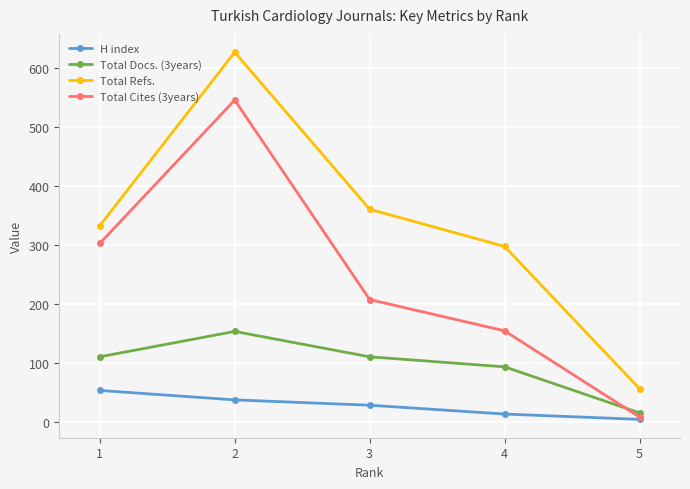

What is the total value across all series at 2?

1361